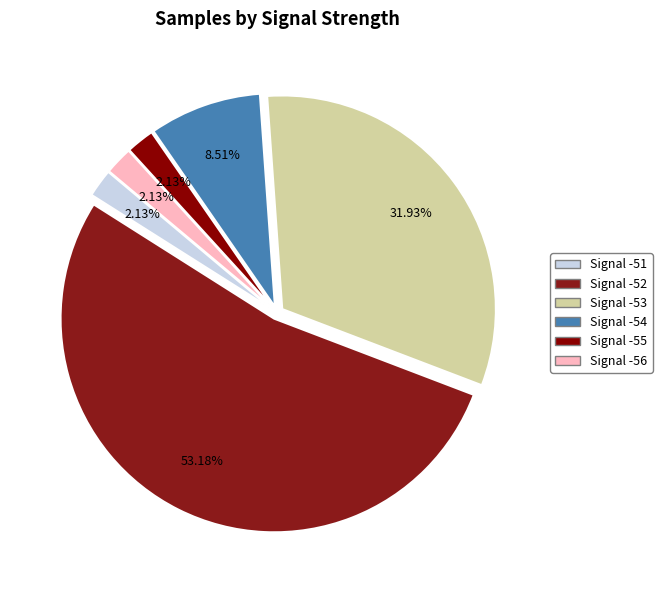

What percentage is the Signal -56 slice, to the nearest percent?

2%